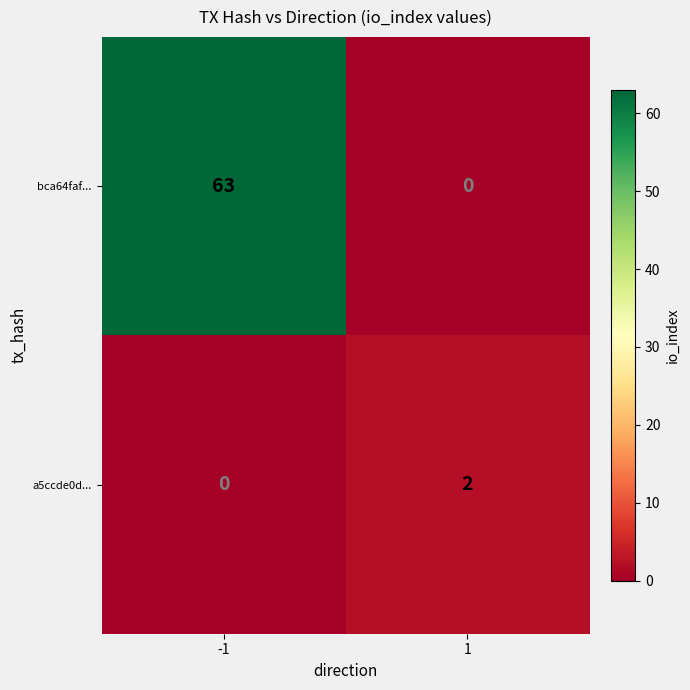

At which category does the chart reach its peak across all series?

-1